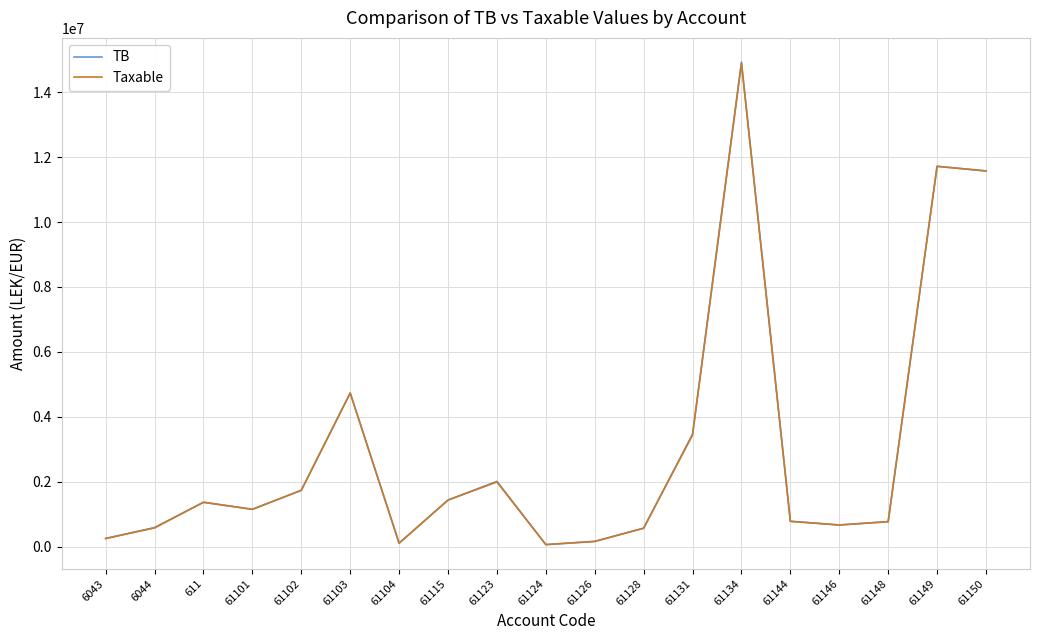

Is the value of TB at 61102 greater than the value of Taxable at 61131?

No